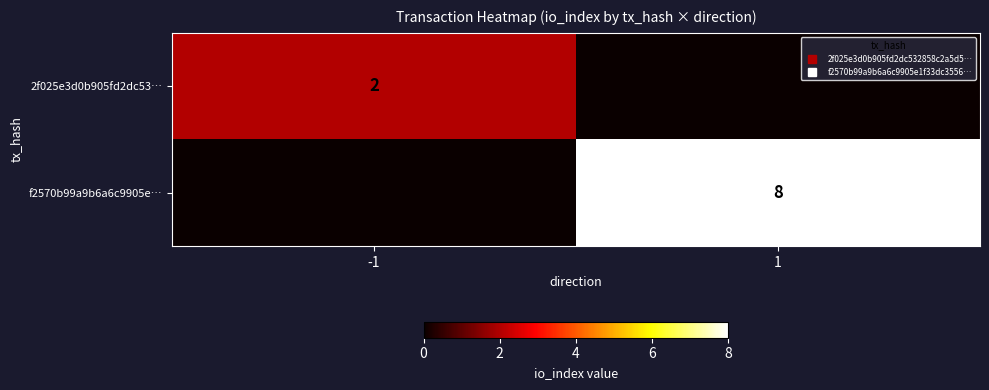

List the series in order of their overall mean, lowest first.

2f025e3d0b905fd2dc53…, f2570b99a9b6a6c9905e…